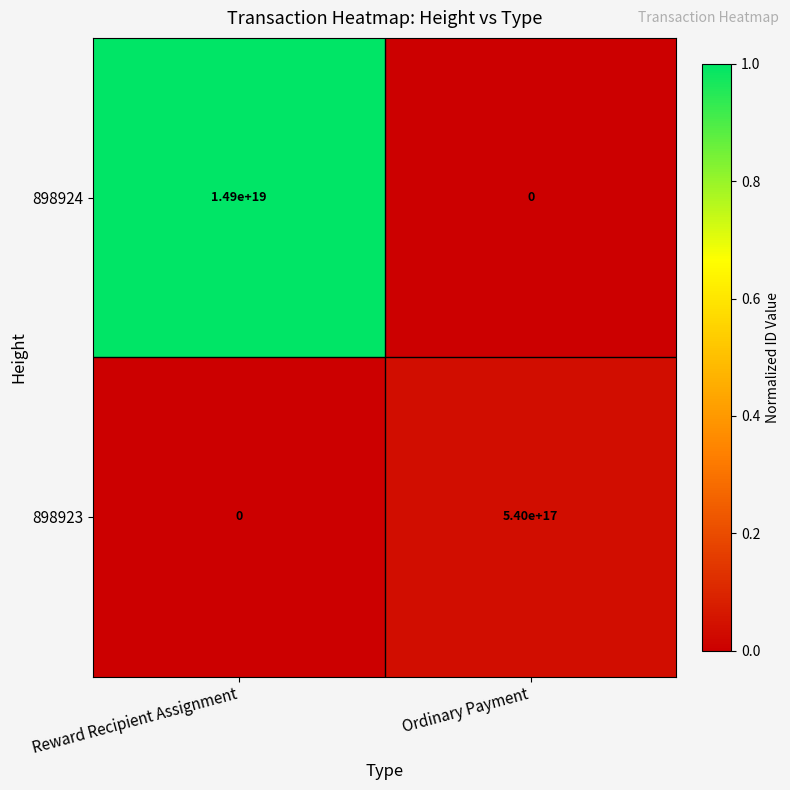

Where is 898923 nearest to the value 270000000000000000?

Reward Recipient Assignment